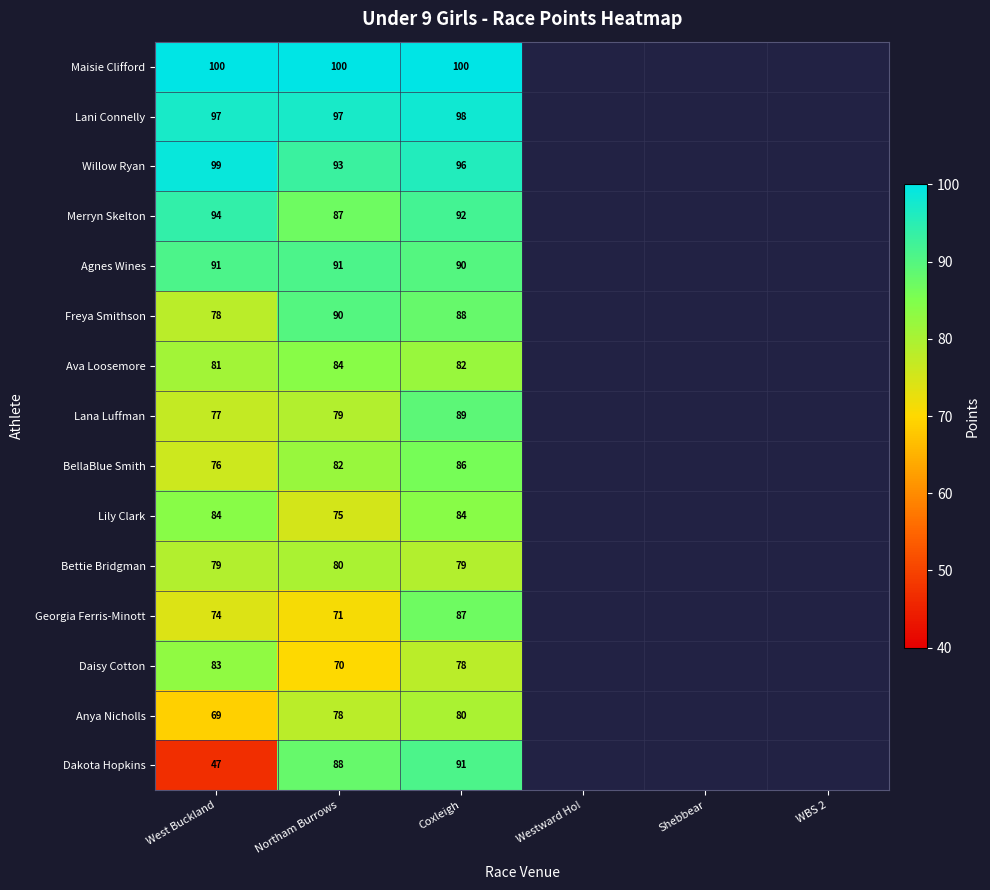

What is the difference between the highest and lowest values at Coxleigh?

22